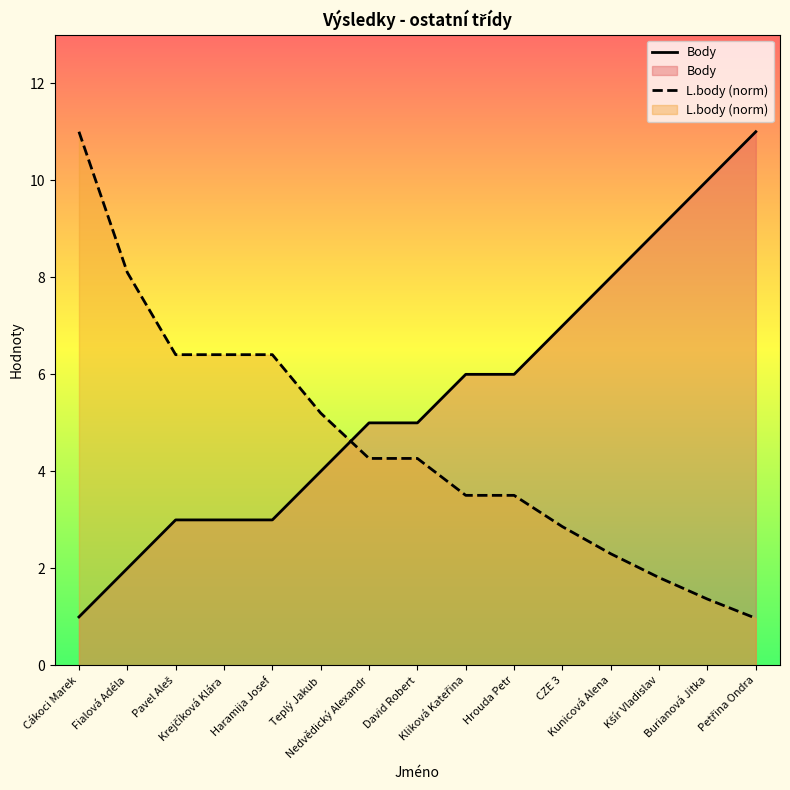

What is the difference between the maximum and minimum values in the Body series?

10.0